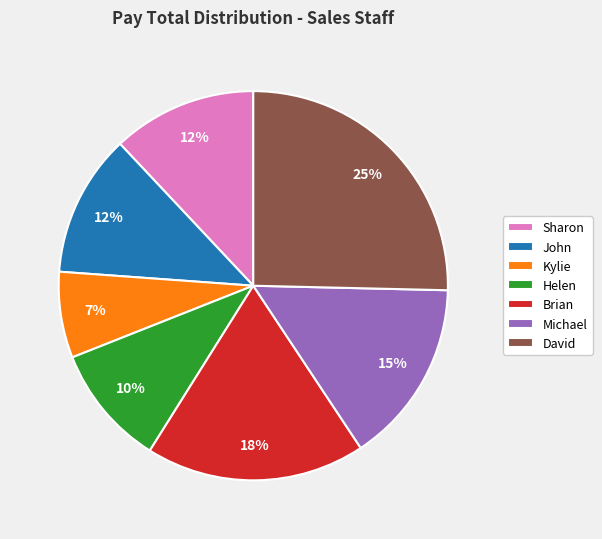

Between Michael and John, which is larger?

Michael